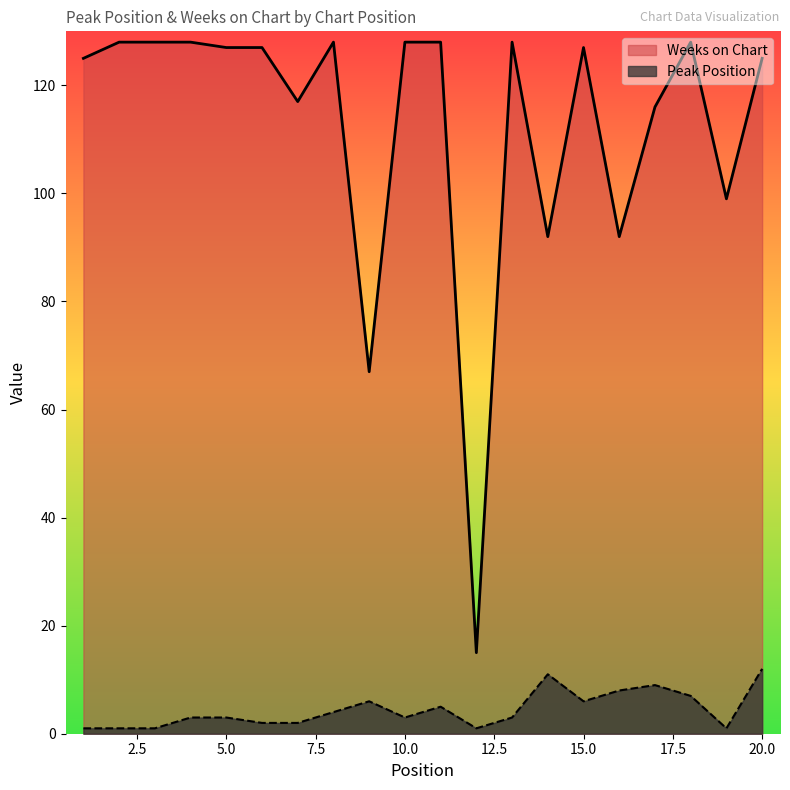

What is the difference between the maximum and minimum values in the Peak Position series?

11